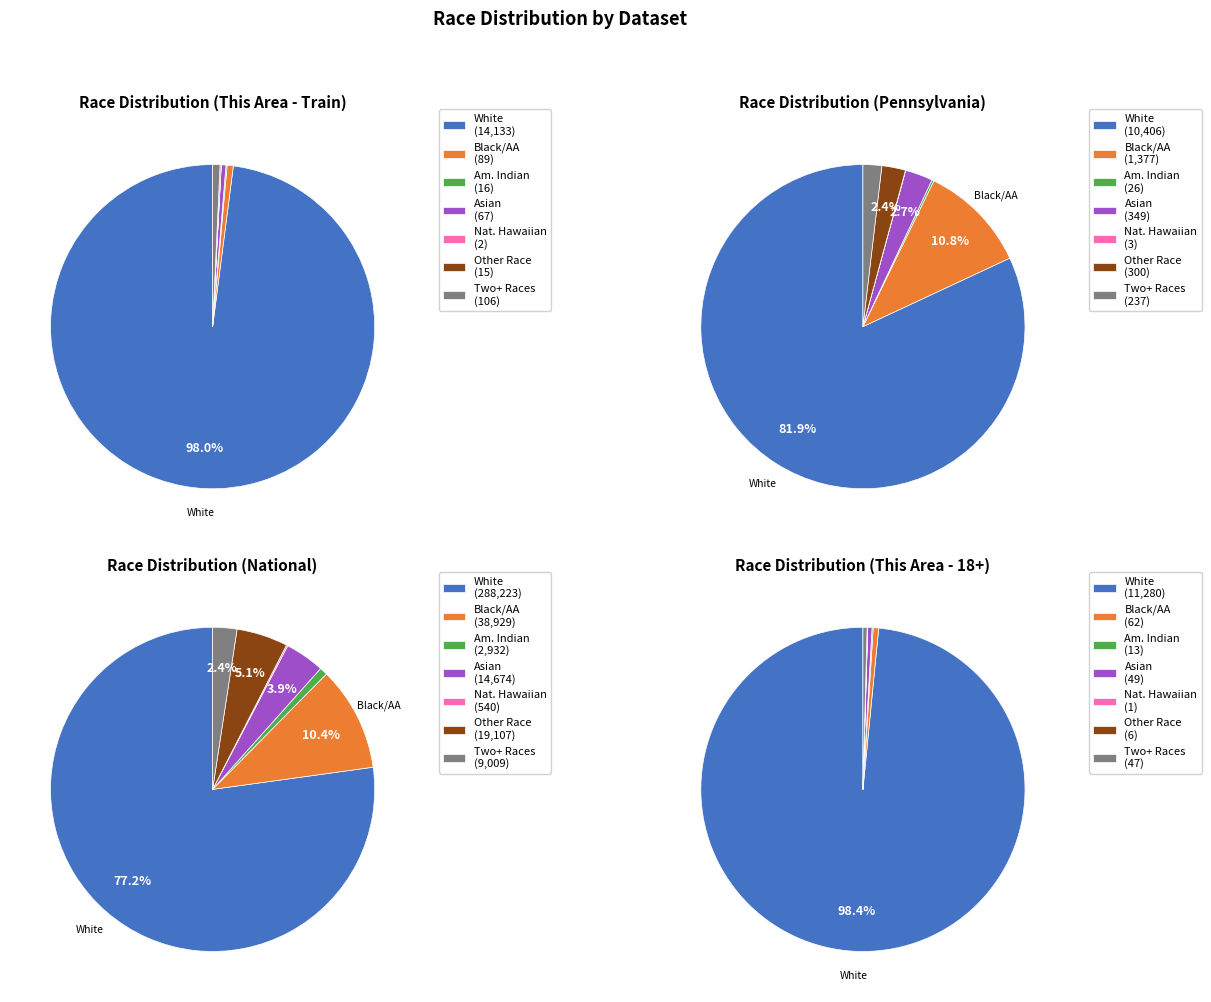

Rank the categories by value from highest to lowest.

White alone, Two or More Races, Black or African American alone, Asian alone, American Indian and Alaska Native, Some Other Race alone, Native Hawaiian and Other Pacific